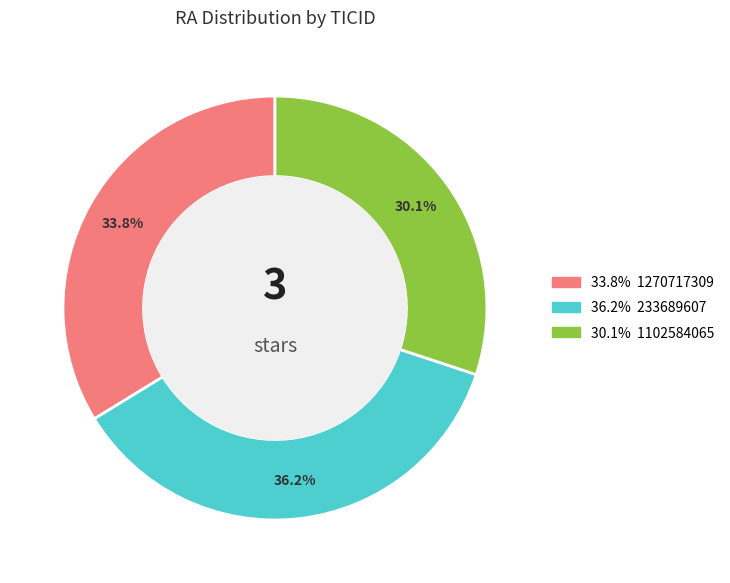

Does any single category account for the majority?

No